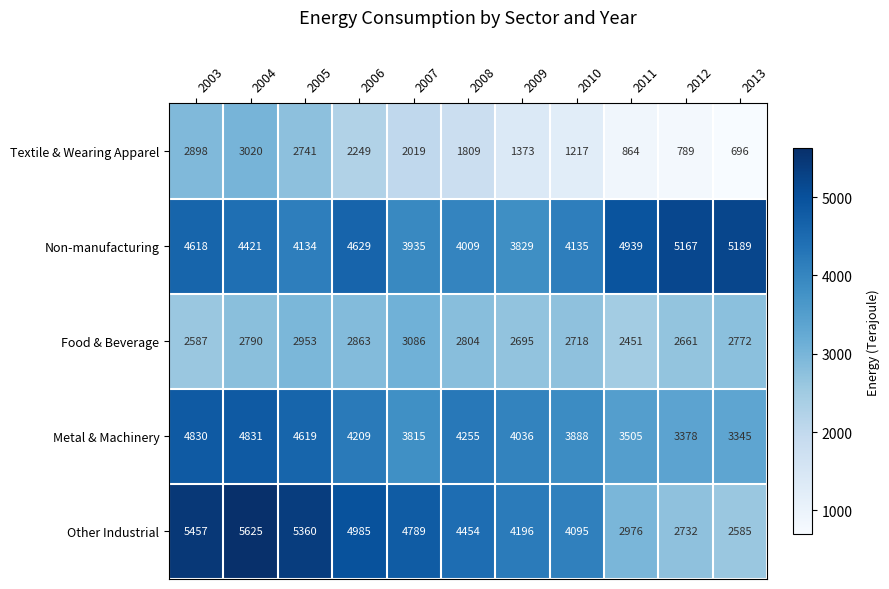

Which series changed the most between 2008 and 2011?

Other Industrial